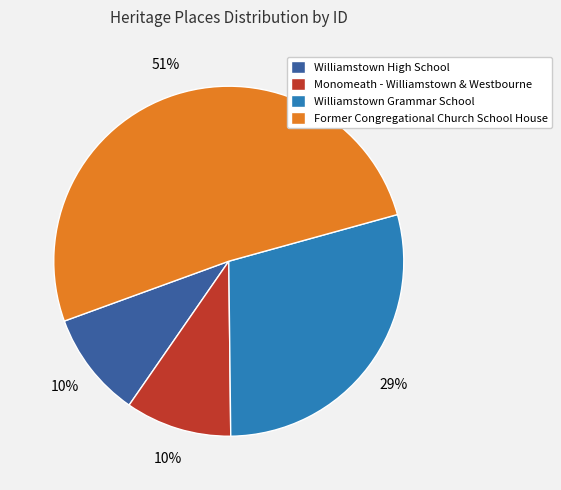

To the nearest percent, what is the difference between the largest and smallest slice percentages?

41%